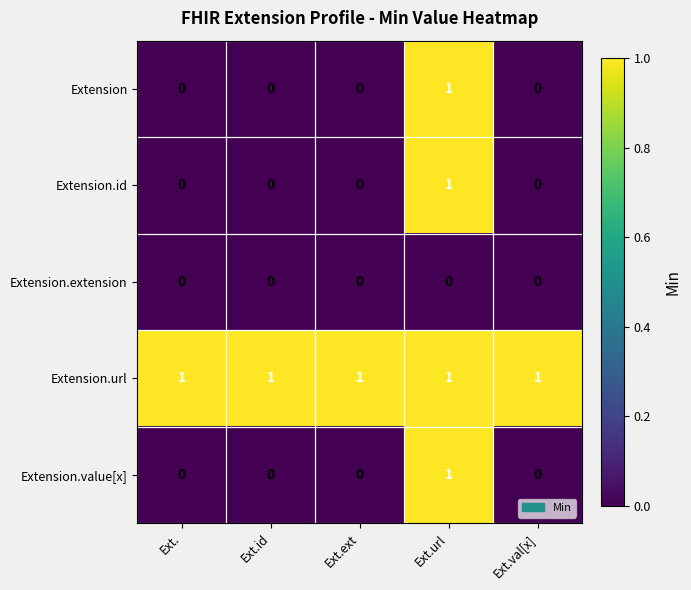

True or false: Extension.extension has a value of 0 at Ext.val[x].

True